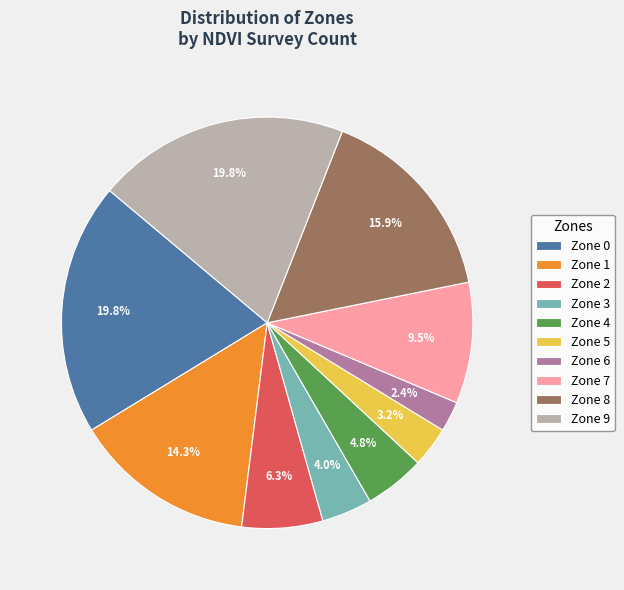

How much of the chart is everything except Zone 8?

84.1%